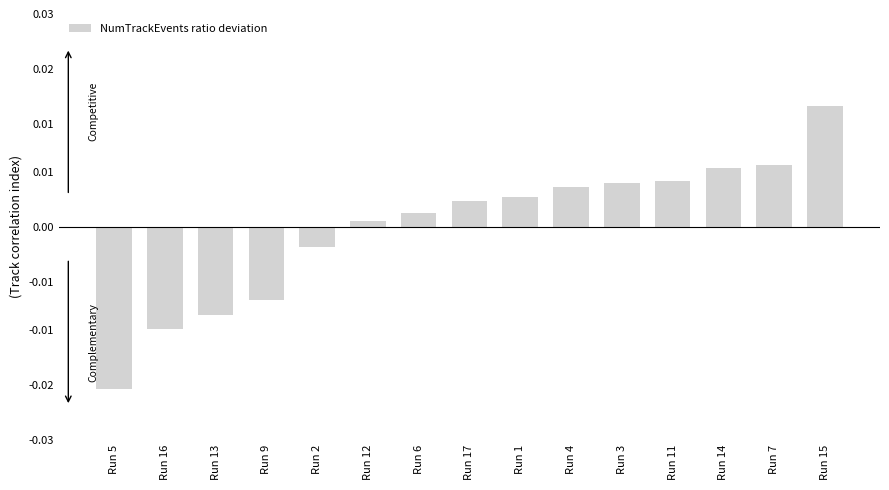

At which category does the chart reach its peak across all series?

Run 15